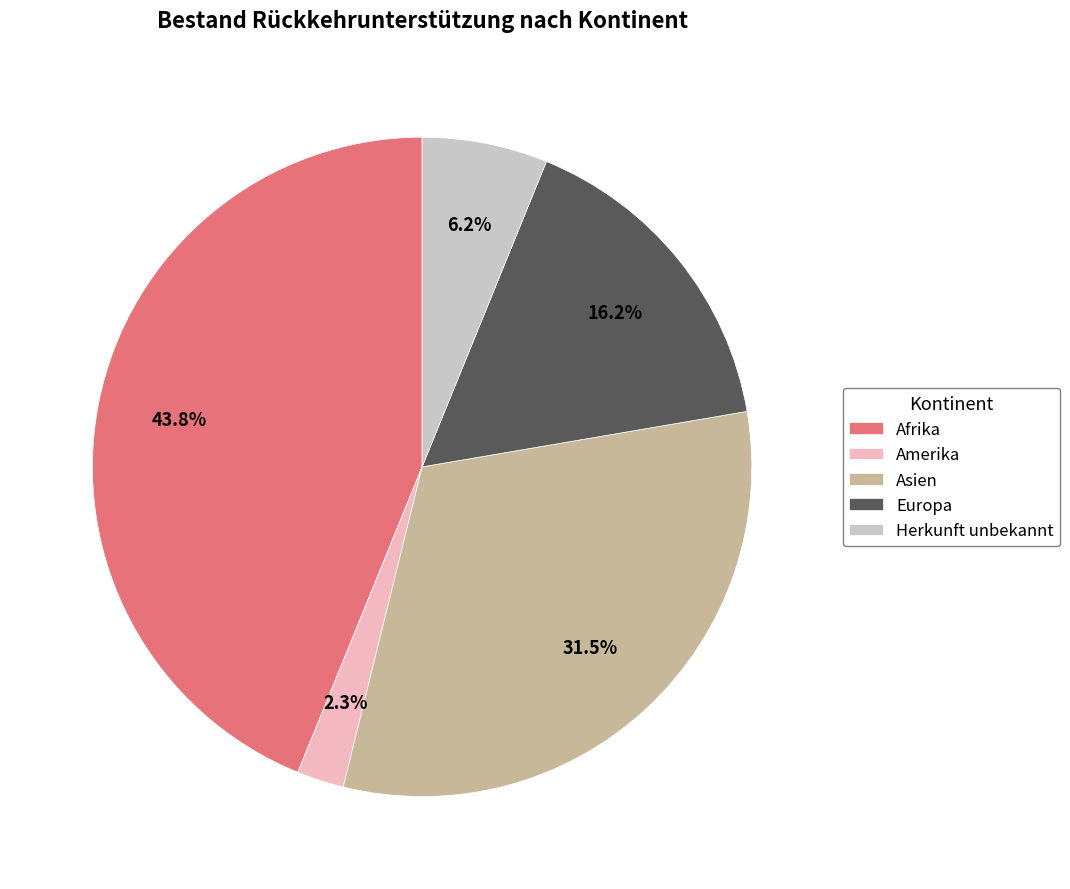

Which category has the biggest portion of the pie?

Afrika